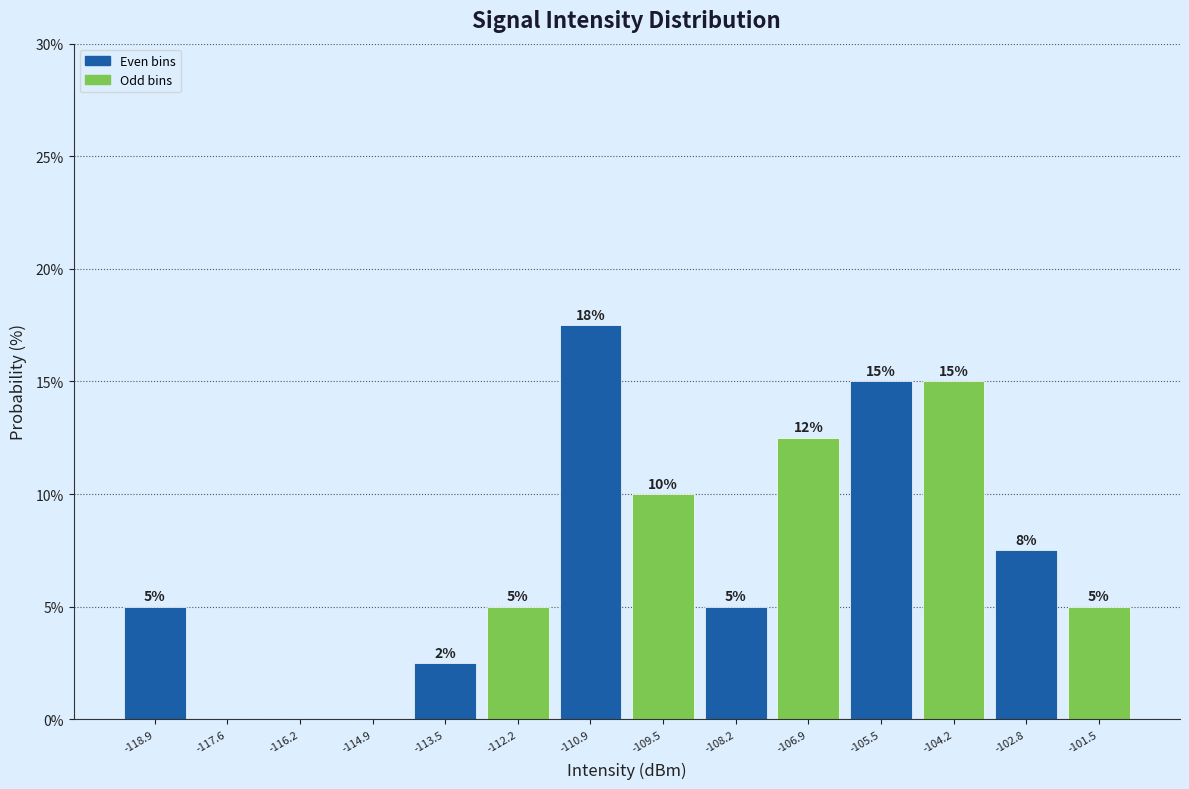

Which range on the x-axis has the tallest bar?

-111.6 to -110.2